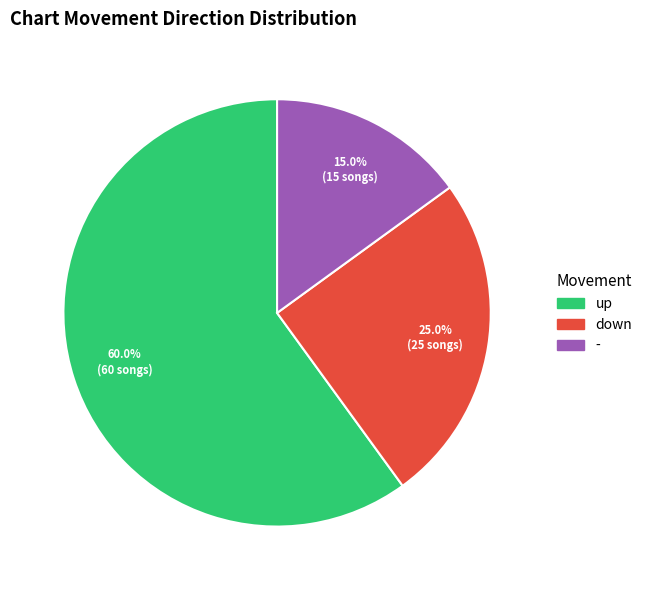

Is down the majority of the pie?

No